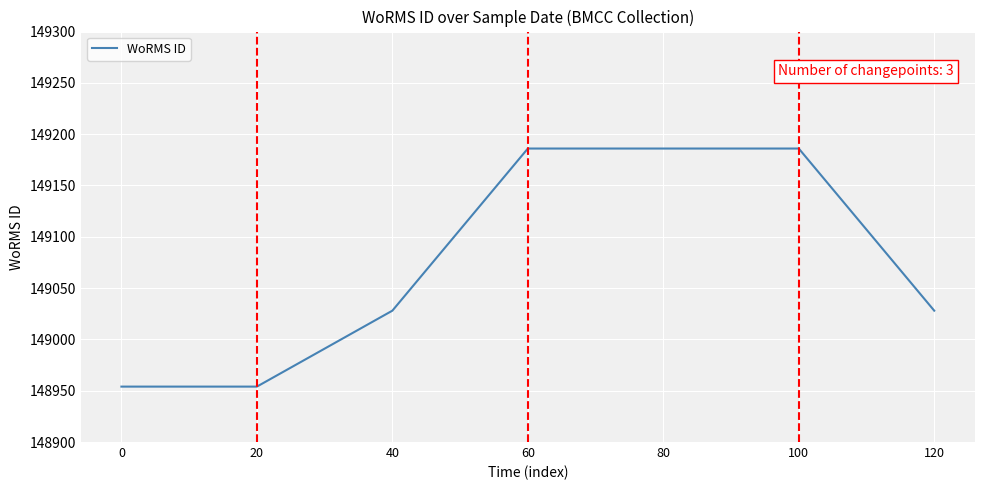

What is the maximum value shown in the chart?

149186